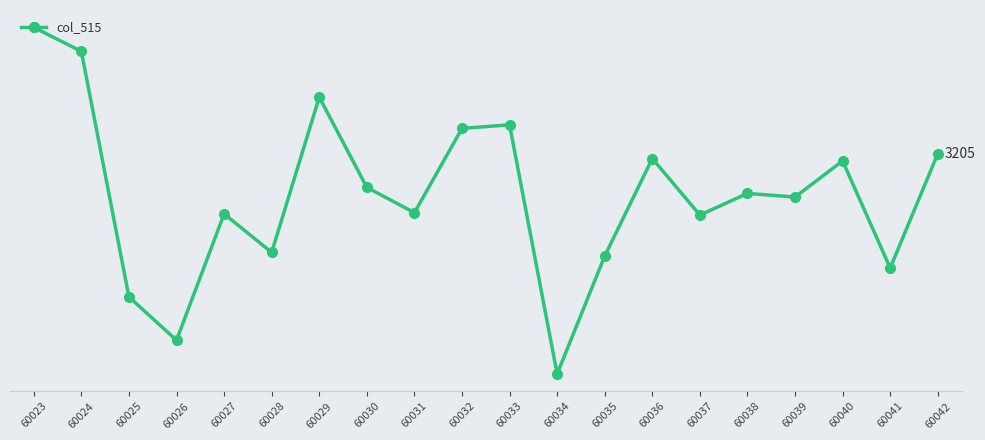

Between 60041 and 60027, which is larger?

60027